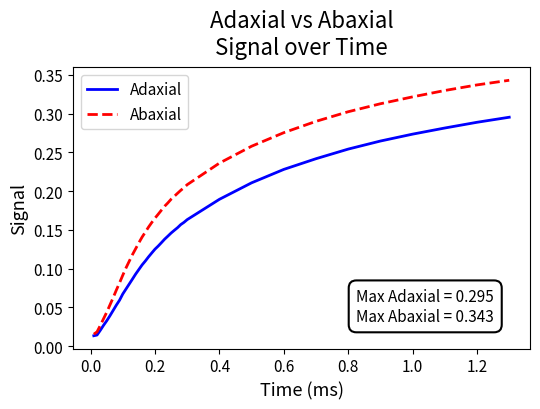

What are all the series names shown in the legend?

Adaxial, Abaxial